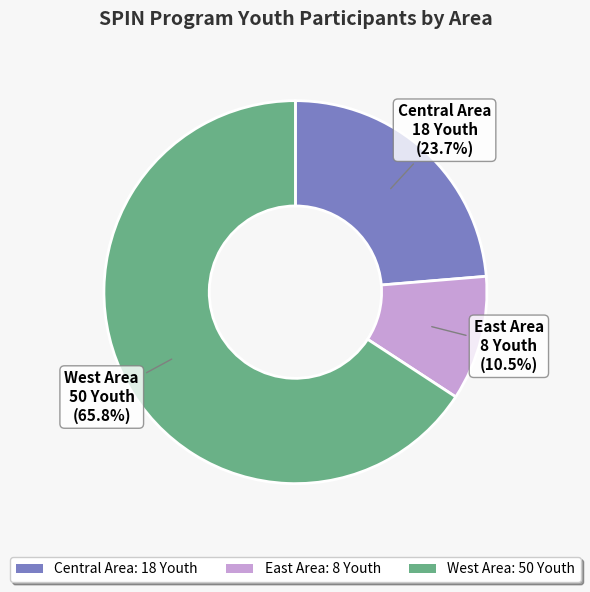

Approximately how many times larger is the value at East Area: 8 Youth compared to Central Area: 18 Youth?

0.4